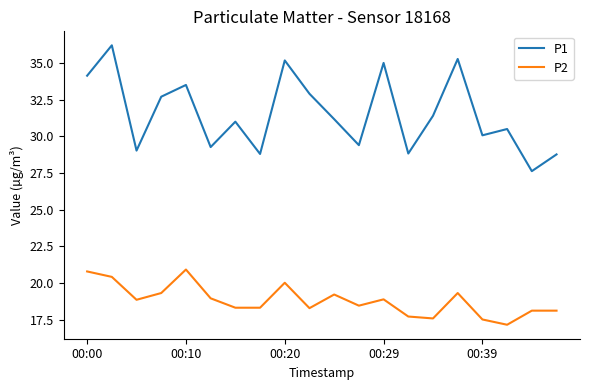

List the series in order of their overall mean, highest first.

P1, P2